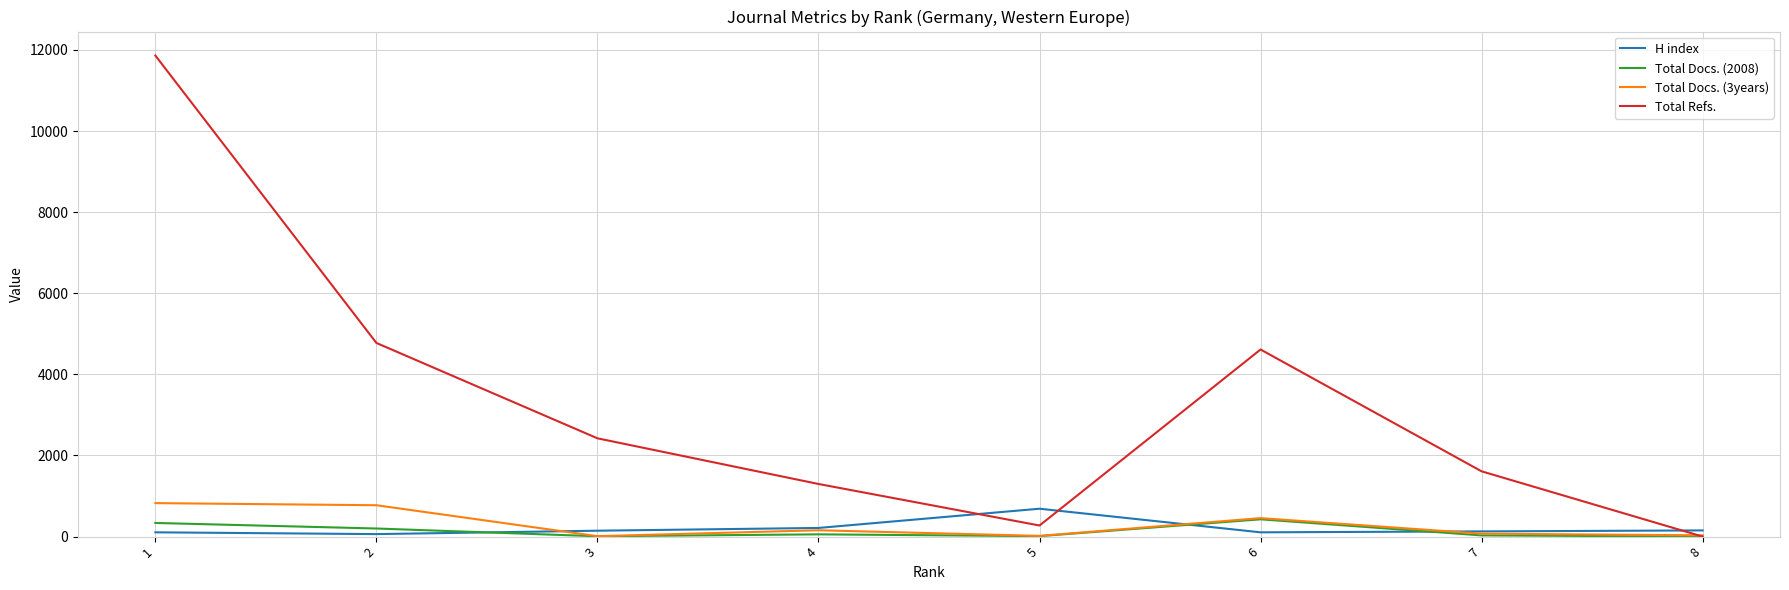

What is the maximum value for H index?

687